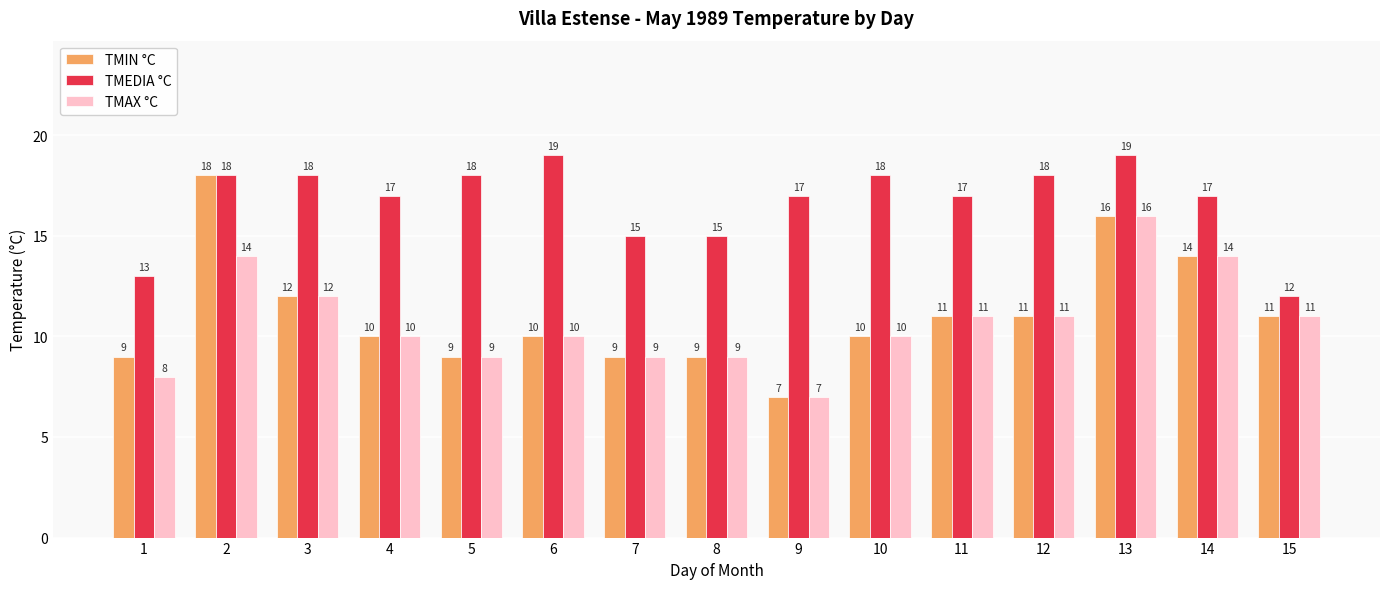

How many values in the TMEDIA °C series are below 17?

4